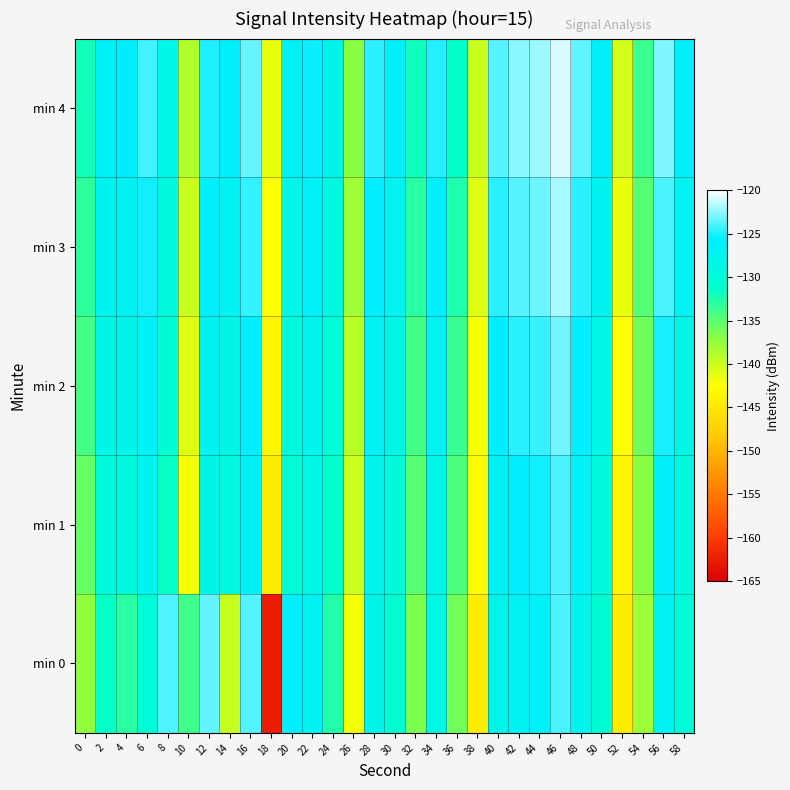

Which series has the widest spread of values?

min 0